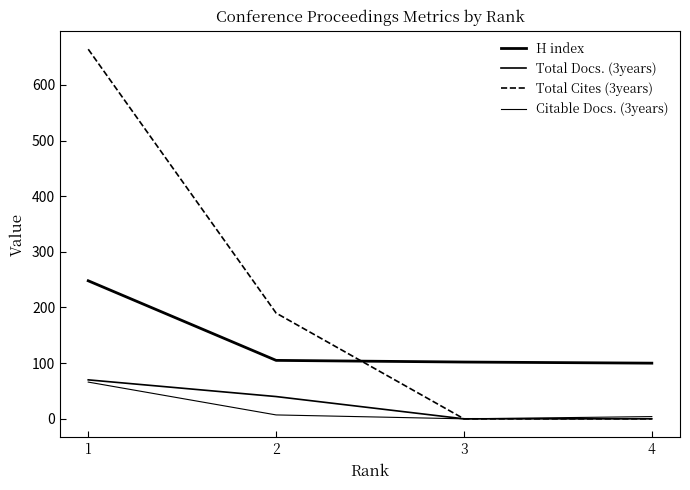

Does the chart display data point markers on the line(s)?

No